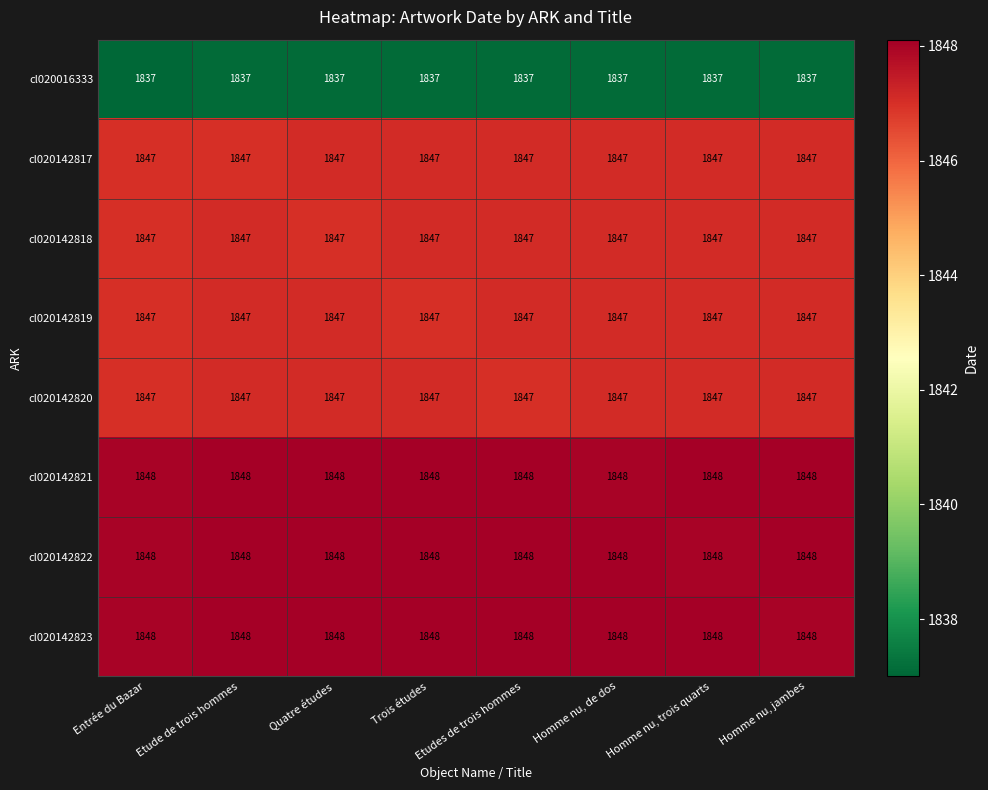

The cl020142821 series shows 1848 at Quatre études. True or false?

True